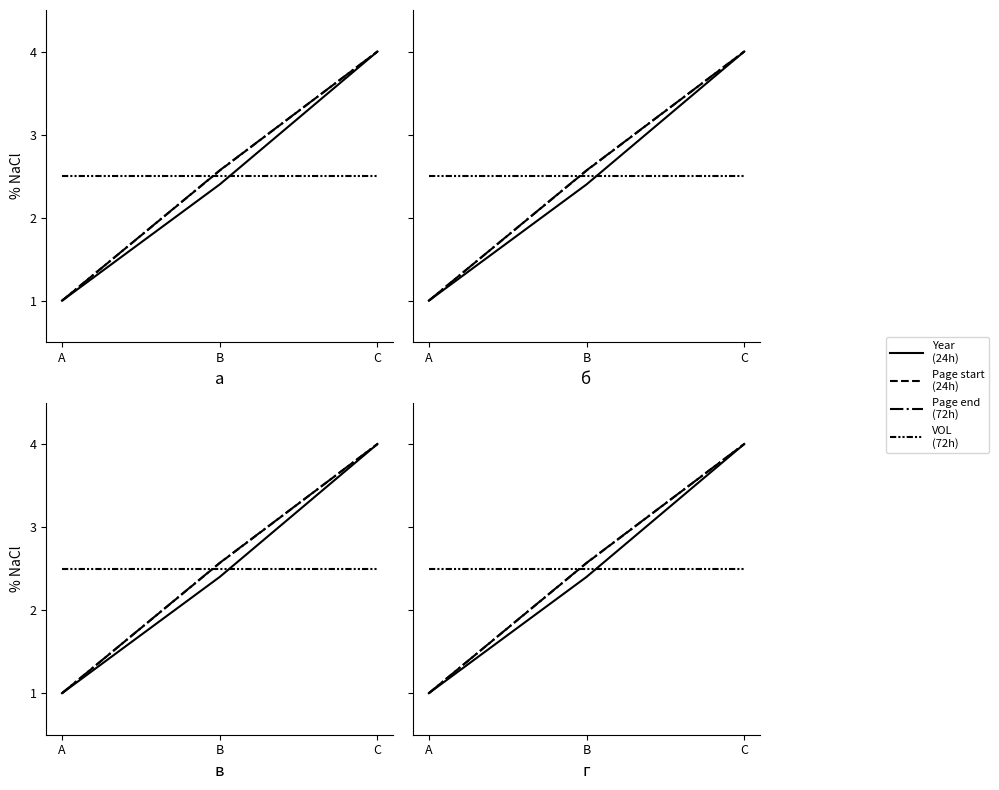

How many data points in Page end are above 2?

2